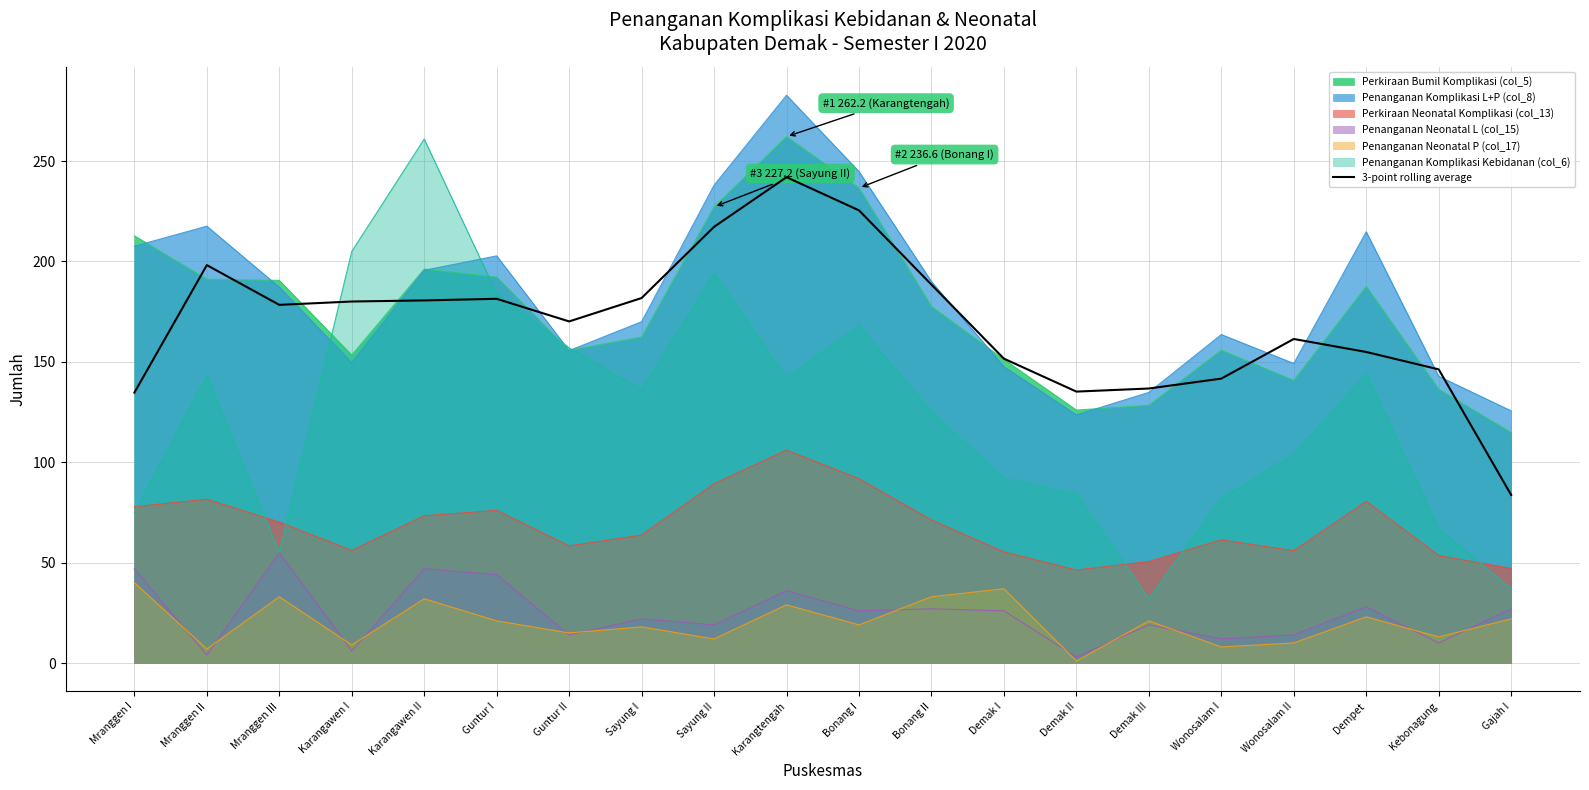

Which label corresponds to the smallest value in the chart?

Demak II